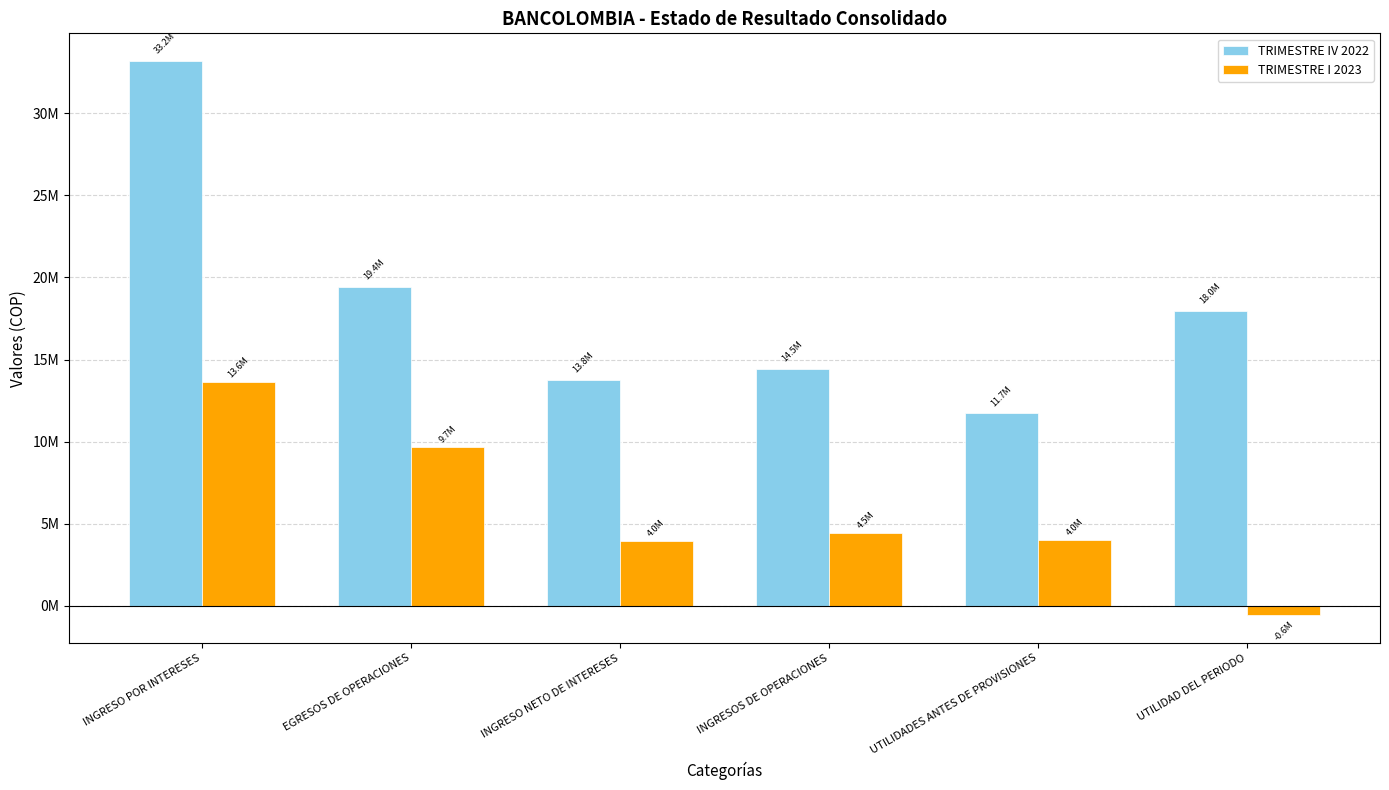

Reading right to left, transcribe all the data shown in this chart.

TRIMESTRE IV 2022: 17961825.0	11719820.6	14453025.9	13761147.3	19416662.5	33177809.7
TRIMESTRE I 2023: -575098.5	4037378.1	4458012.5	3953902.5	9684906.2	13638808.6